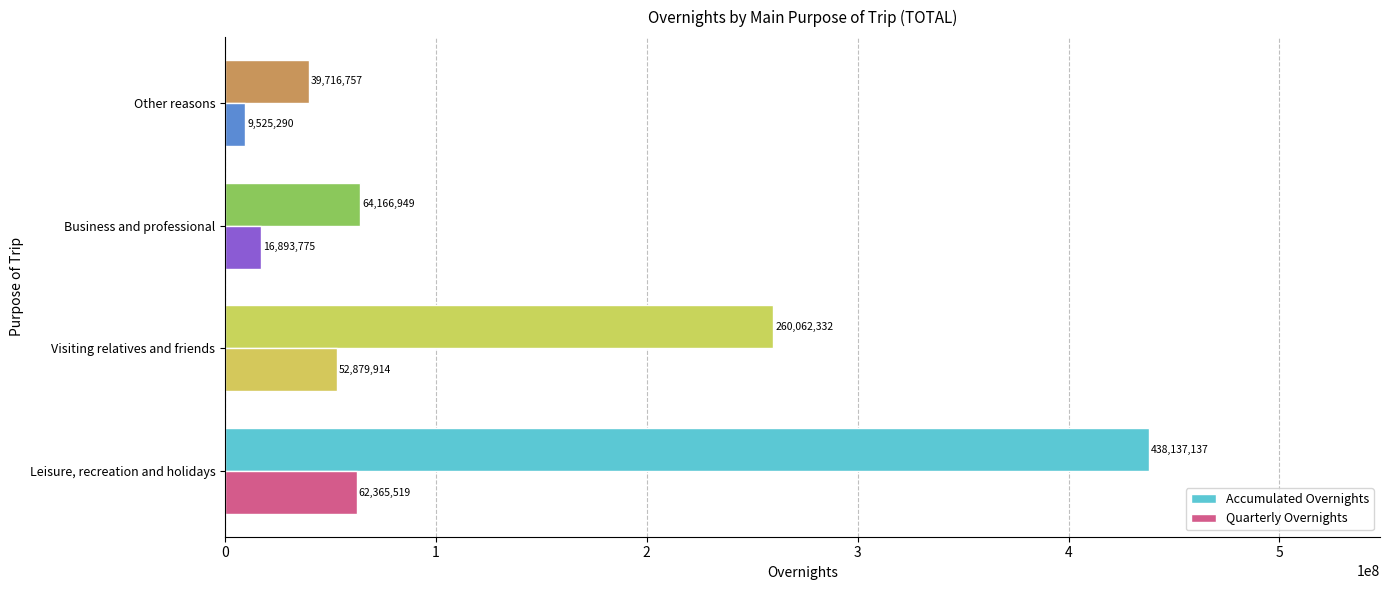

What is the sum of all Accumulated Overnights values?

802083175